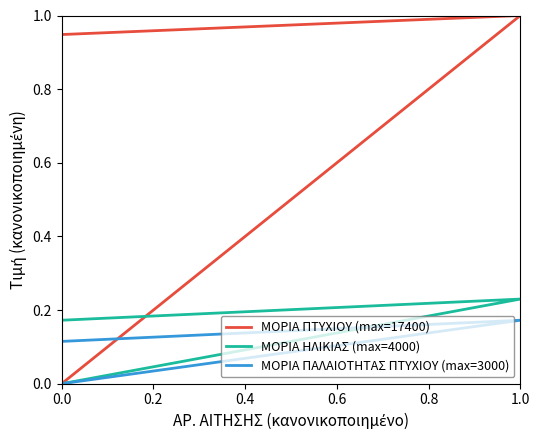

What is the value of the ΜΟΡΙΑ ΠΑΛΑΙΟΤΗΤΑΣ ΠΤΥΧΙΟΥ (max=3000) point at the 2nd from the left?

0.2